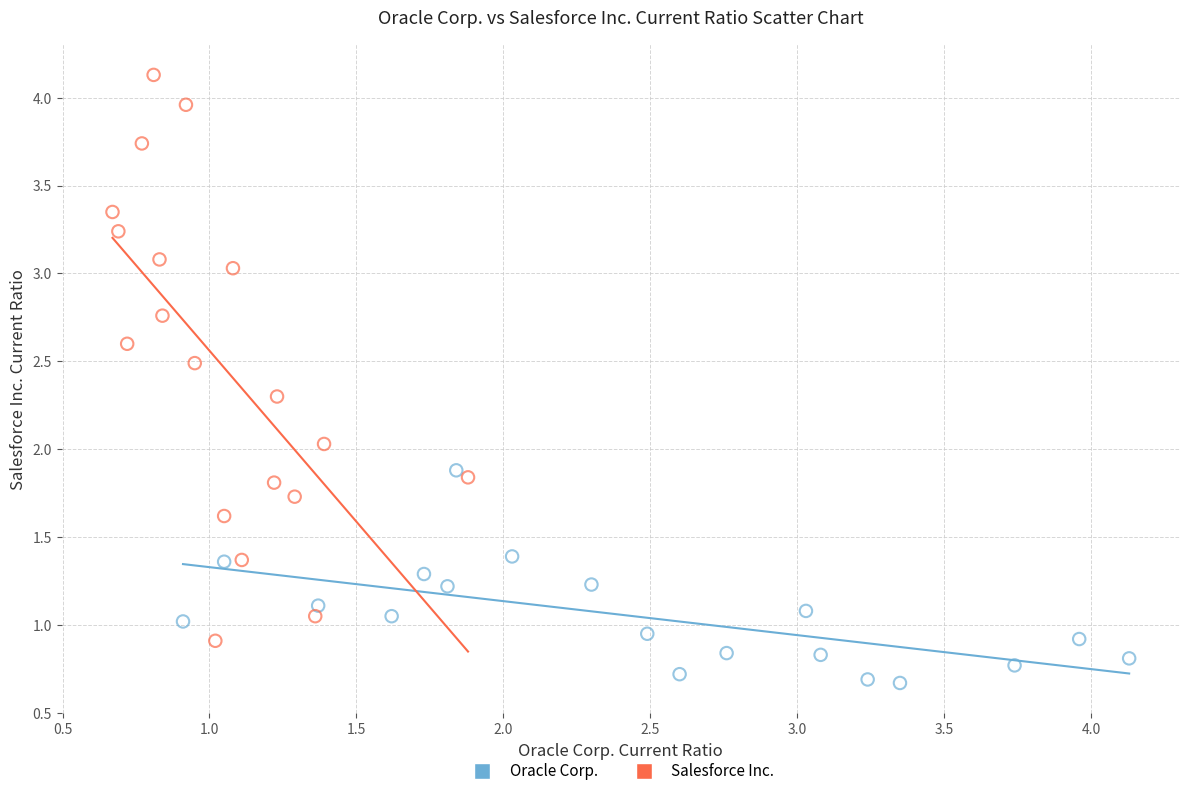

Which series reaches the maximum Y coordinate?

Salesforce Inc.